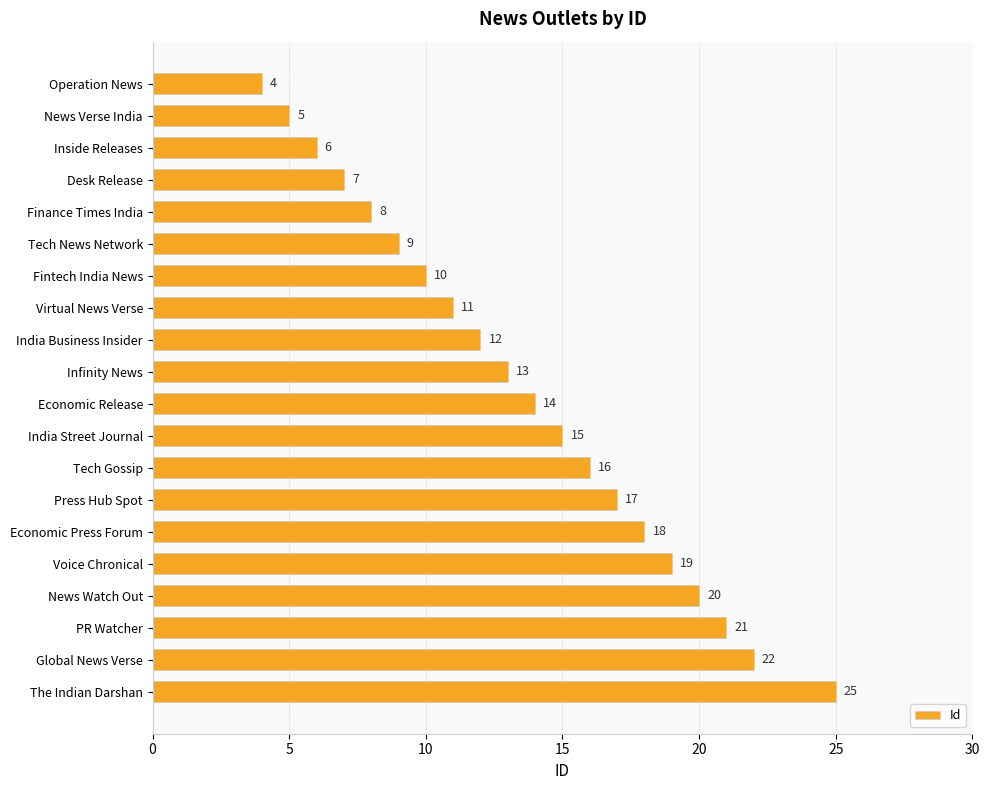

List the labels in order of value, largest first.

The Indian Darshan, Global News Verse, PR Watcher, News Watch Out, Voice Chronical, Economic Press Forum, Press Hub Spot, Tech Gossip, India Street Journal, Economic Release, Infinity News, India Business Insider, Virtual News Verse, Fintech India News, Tech News Network, Finance Times India, Desk Release, Inside Releases, News Verse India, Operation News